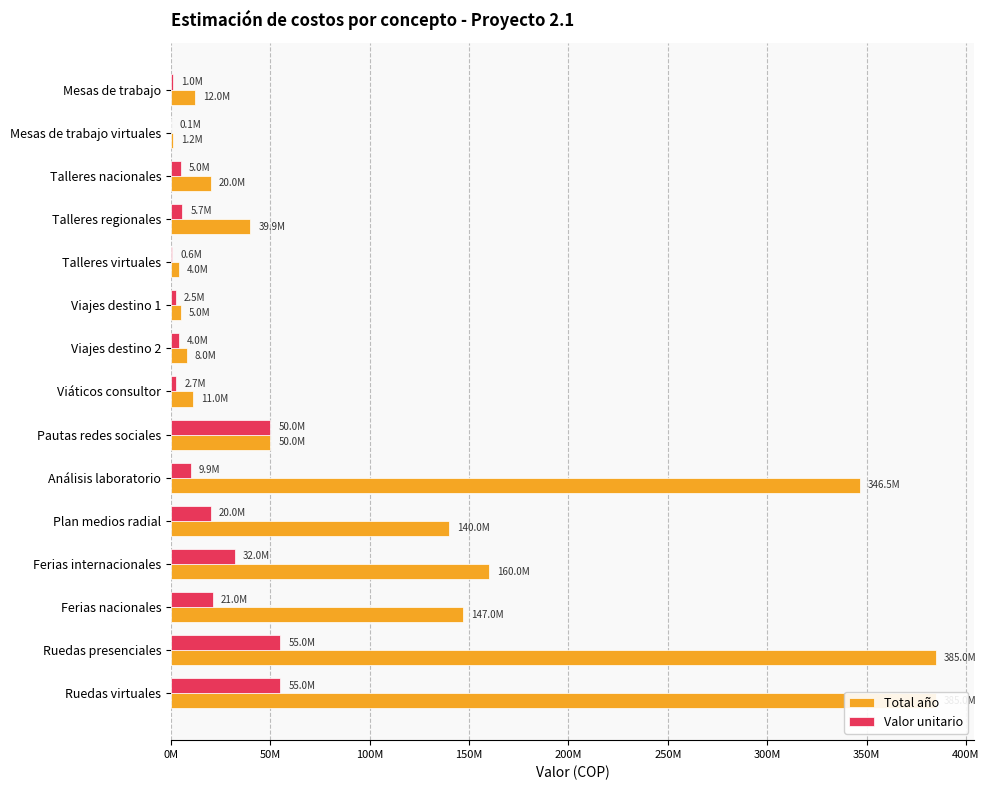

What is the maximum value for Total año?

385000000.0